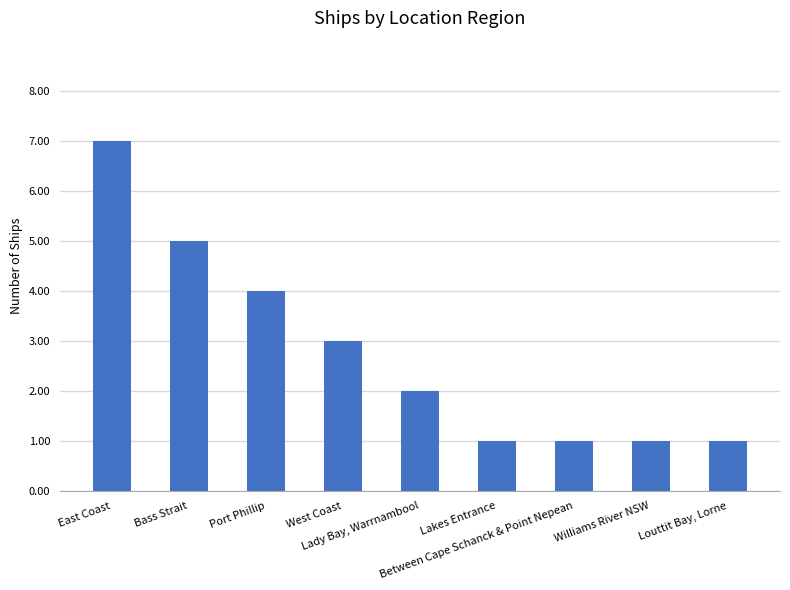

At which label is the value closest to 4?

Port Phillip